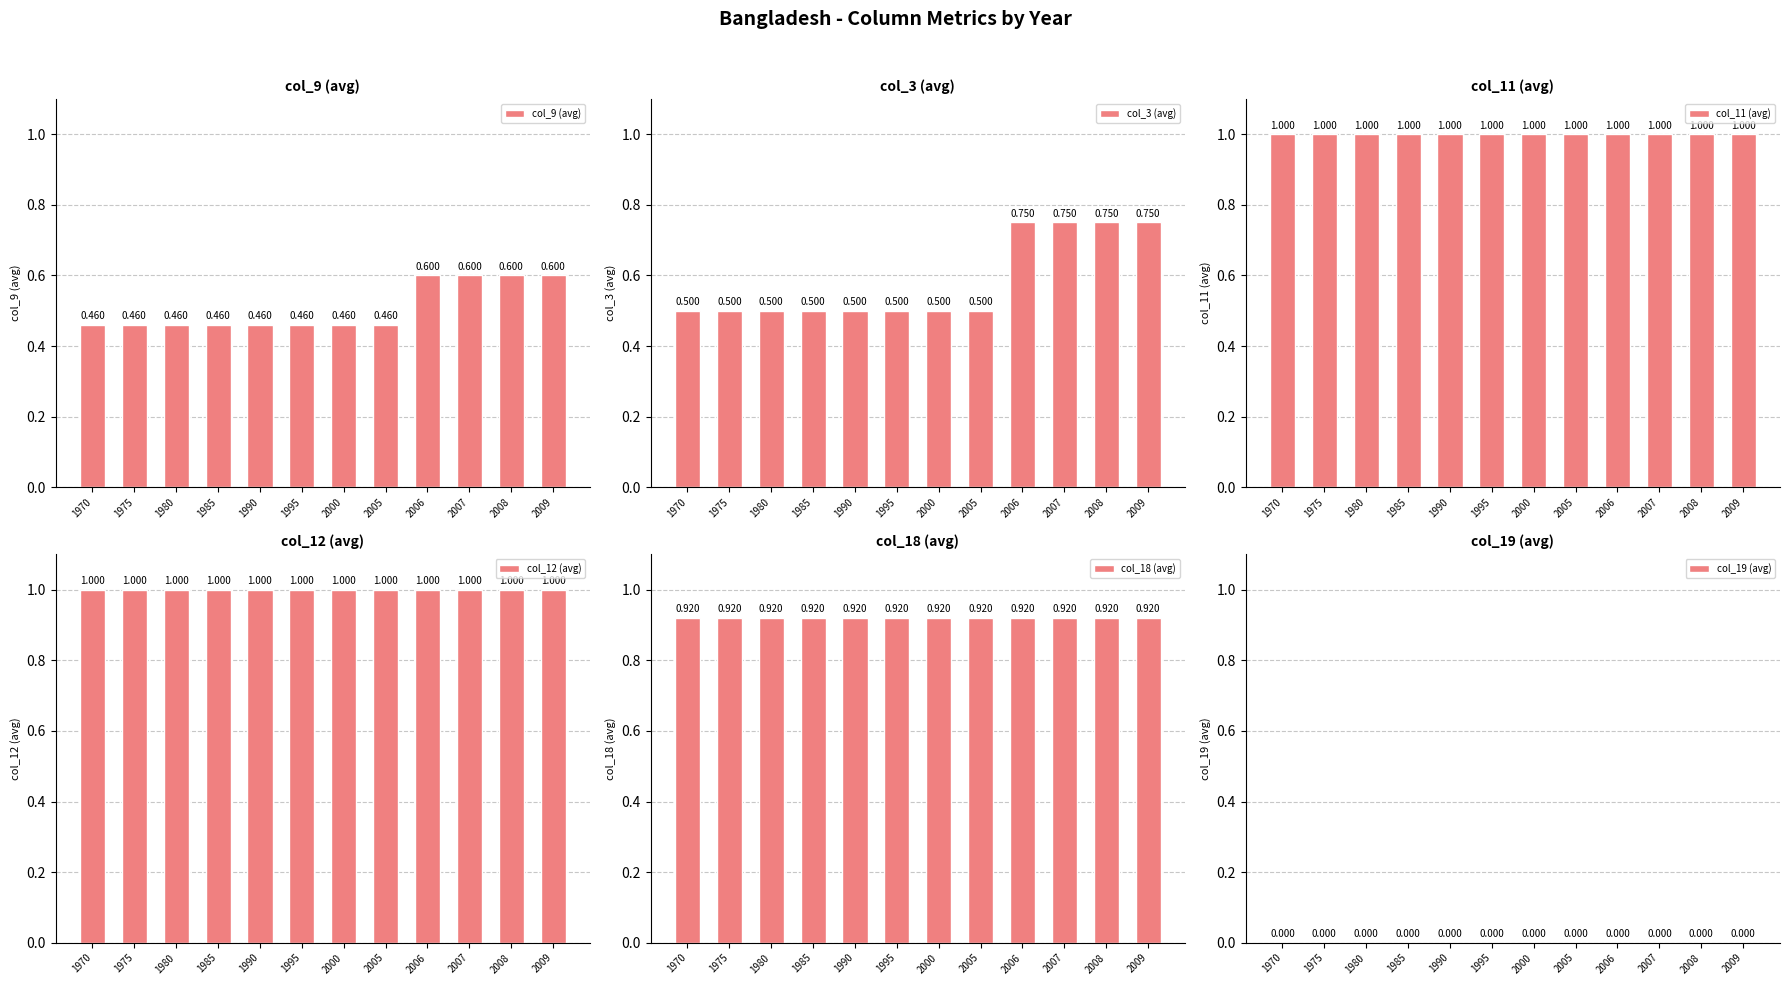

What value does the col_11 (avg) series have at 2006?

1.0